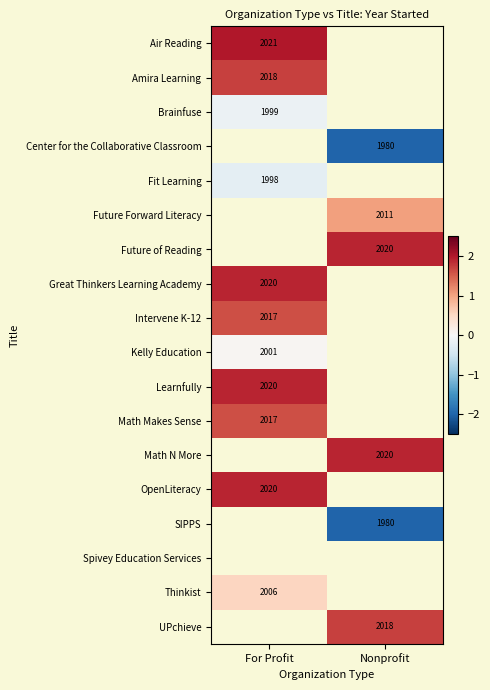

At which category does the chart reach its minimum across all series?

Nonprofit